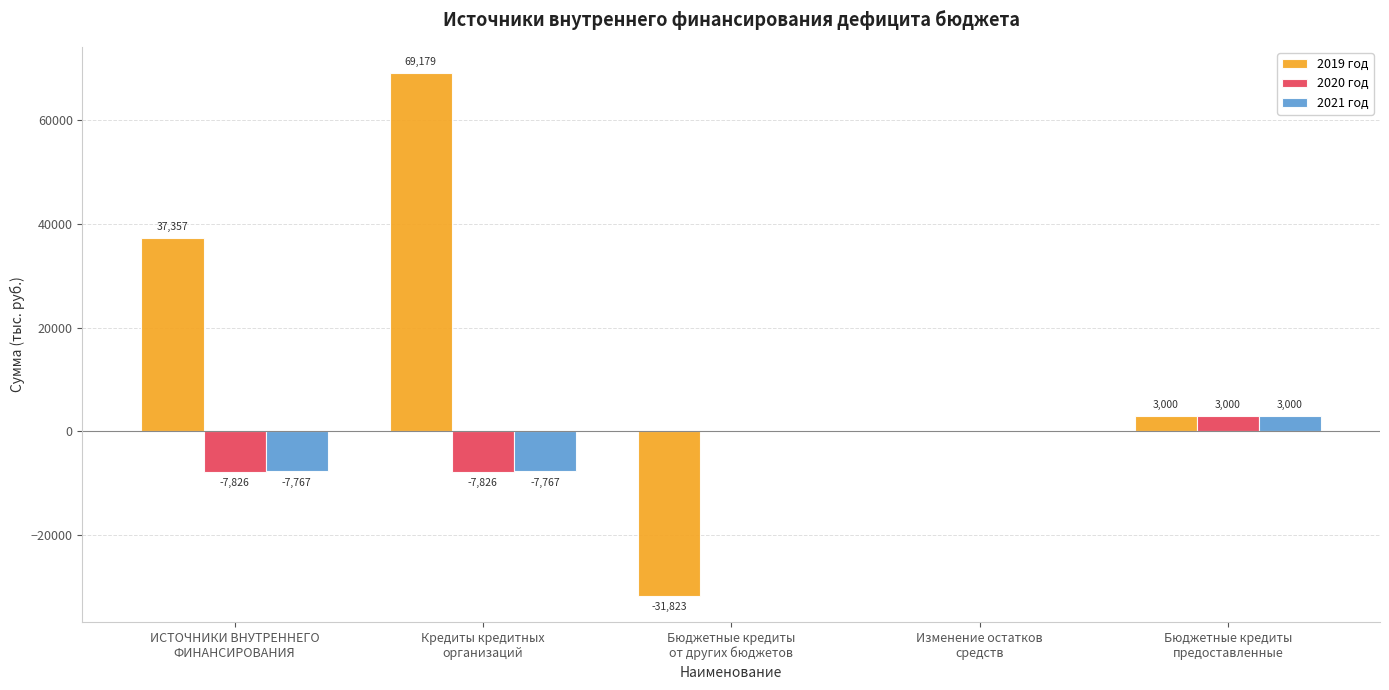

Is it true that 2020 год equals 0.0 at Бюджетные кредиты
от других бюджетов?

True